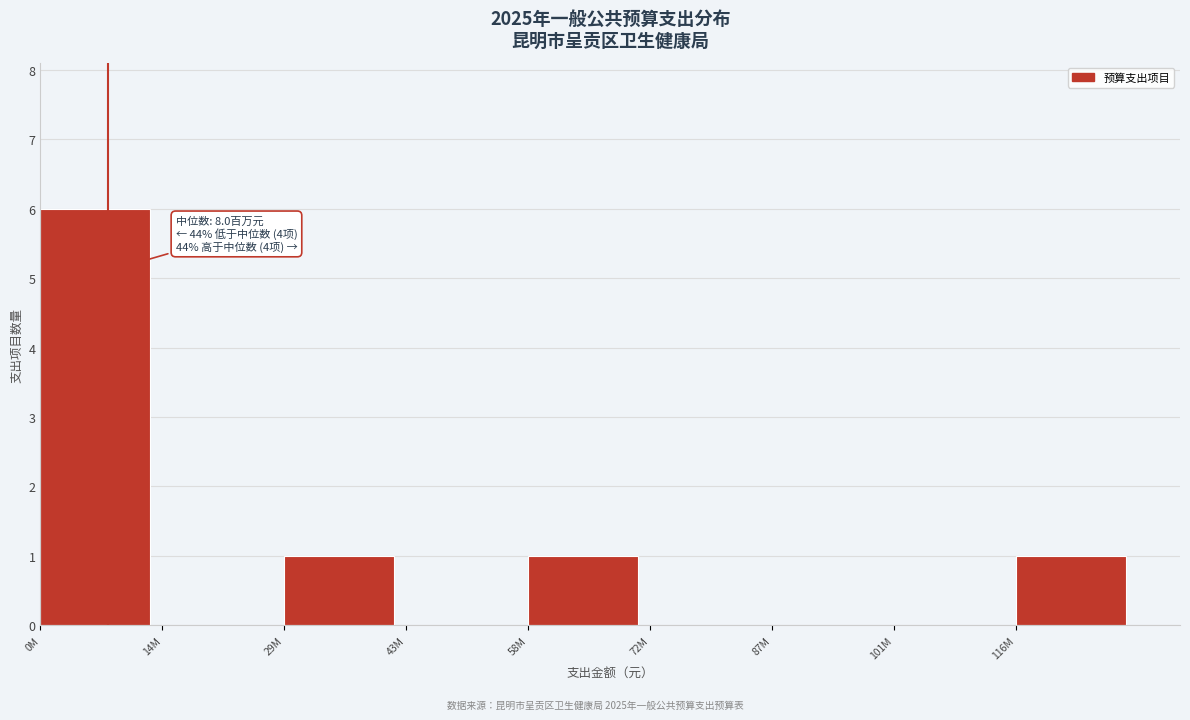

Reading left to right, what are all the values shown in this chart?

0M=6	14M=0	29M=1	43M=0	58M=1	72M=0	87M=0	101M=0	116M=1